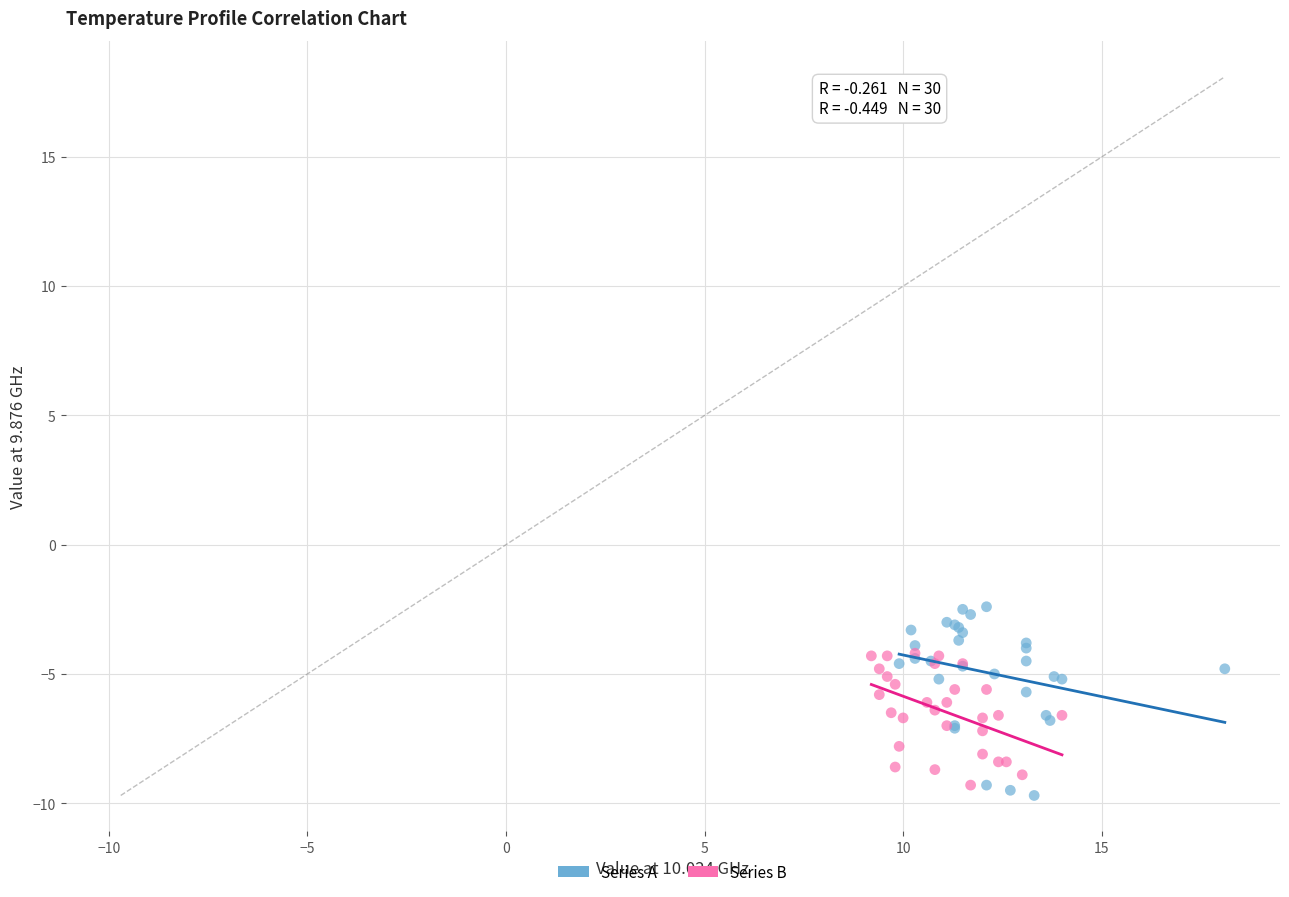

Which series contains the highest Y value?

Series A